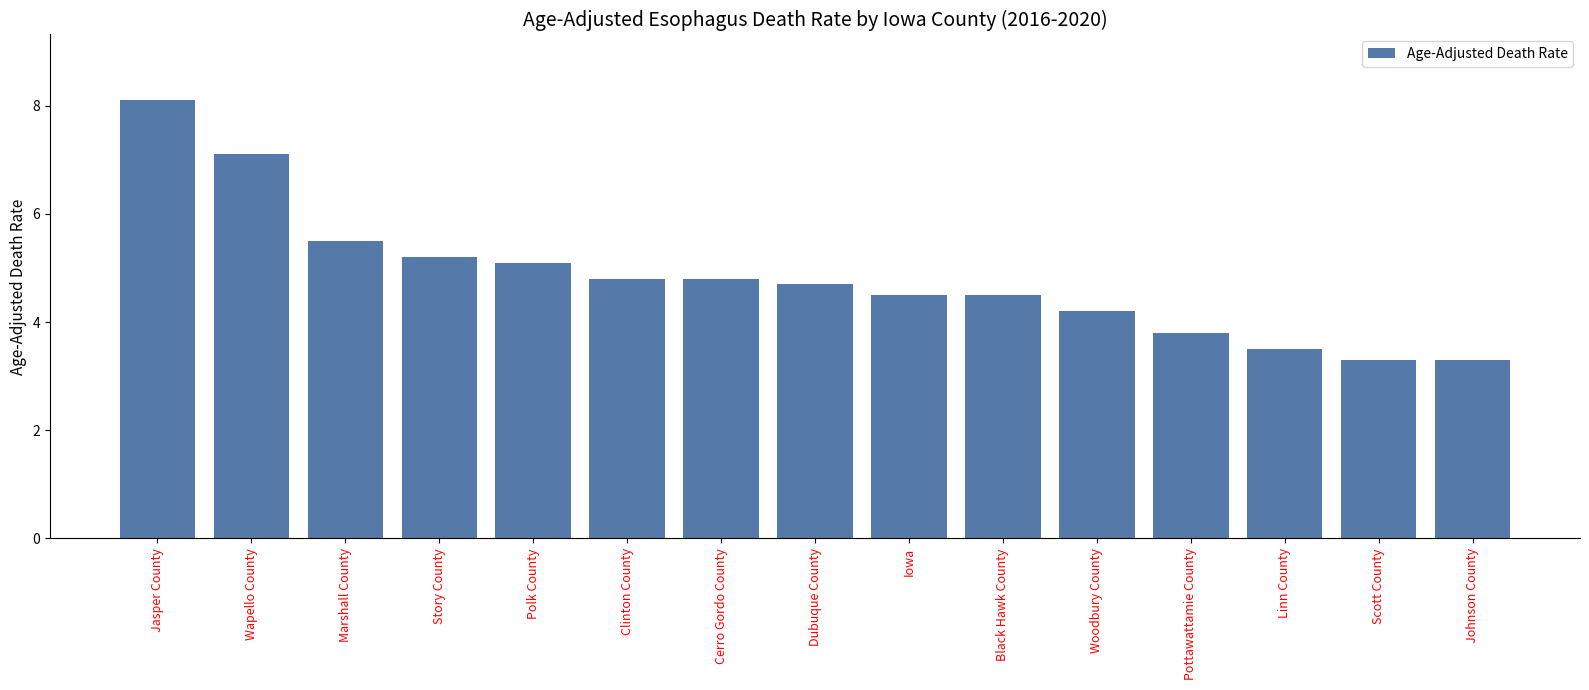

Reading left to right, extract all data points from this chart.

Jasper County=8.1	Wapello County=7.1	Marshall County=5.5	Story County=5.2	Polk County=5.1	Clinton County=4.8	Cerro Gordo County=4.8	Dubuque County=4.7	Iowa=4.5	Black Hawk County=4.5	Woodbury County=4.2	Pottawattamie County=3.8	Linn County=3.5	Scott County=3.3	Johnson County=3.3